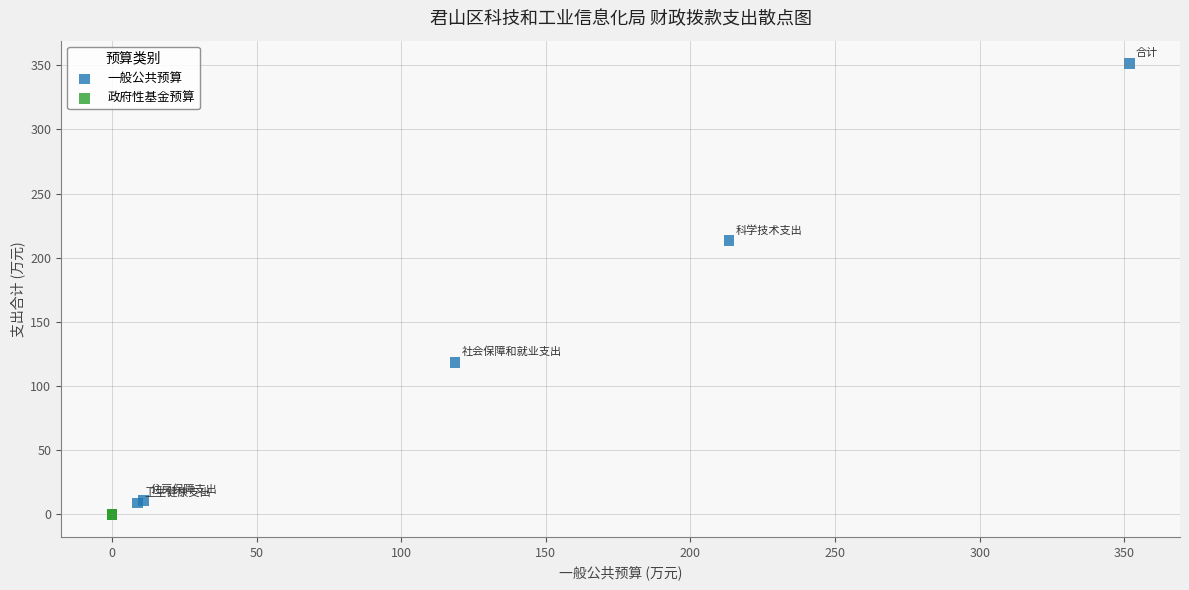

Which series contains the highest Y value?

一般公共预算